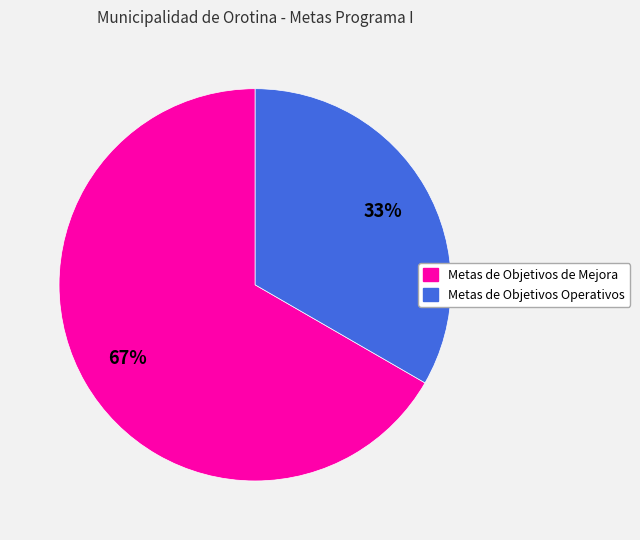

What is the smallest slice in the pie chart?

Metas de Objetivos Operativos